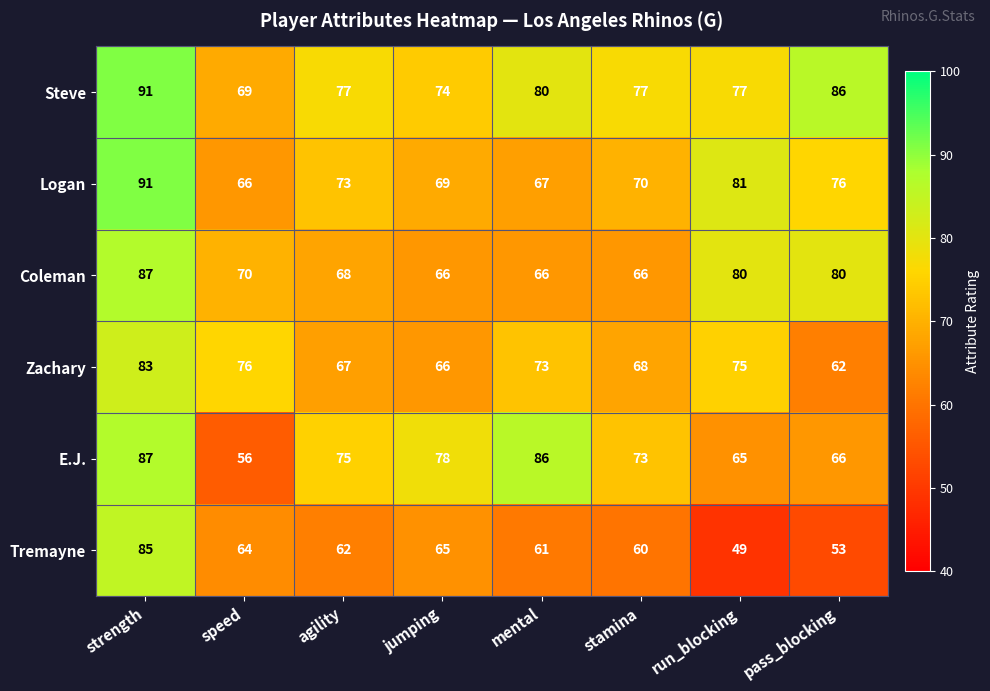

At which category is the sum across all series the highest?

strength